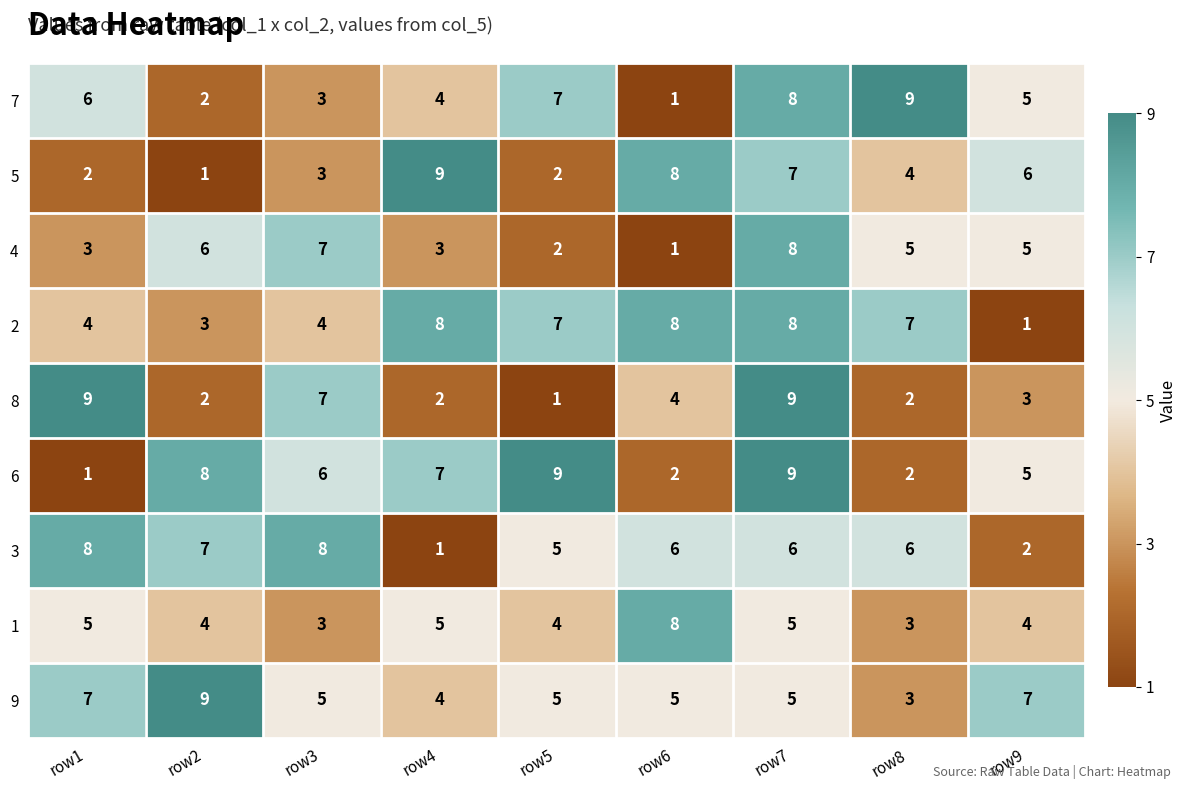

Is it true that 1 equals 3 at row3?

True